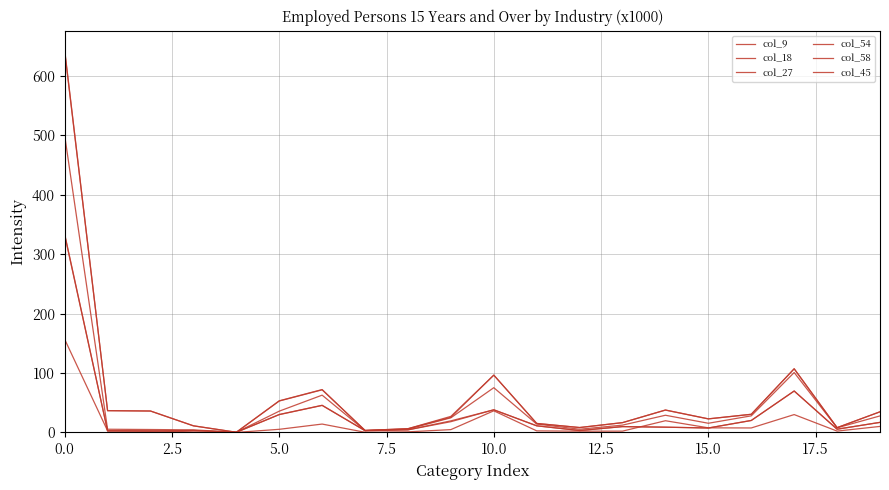

What is the label of the 11th point from the left?

10